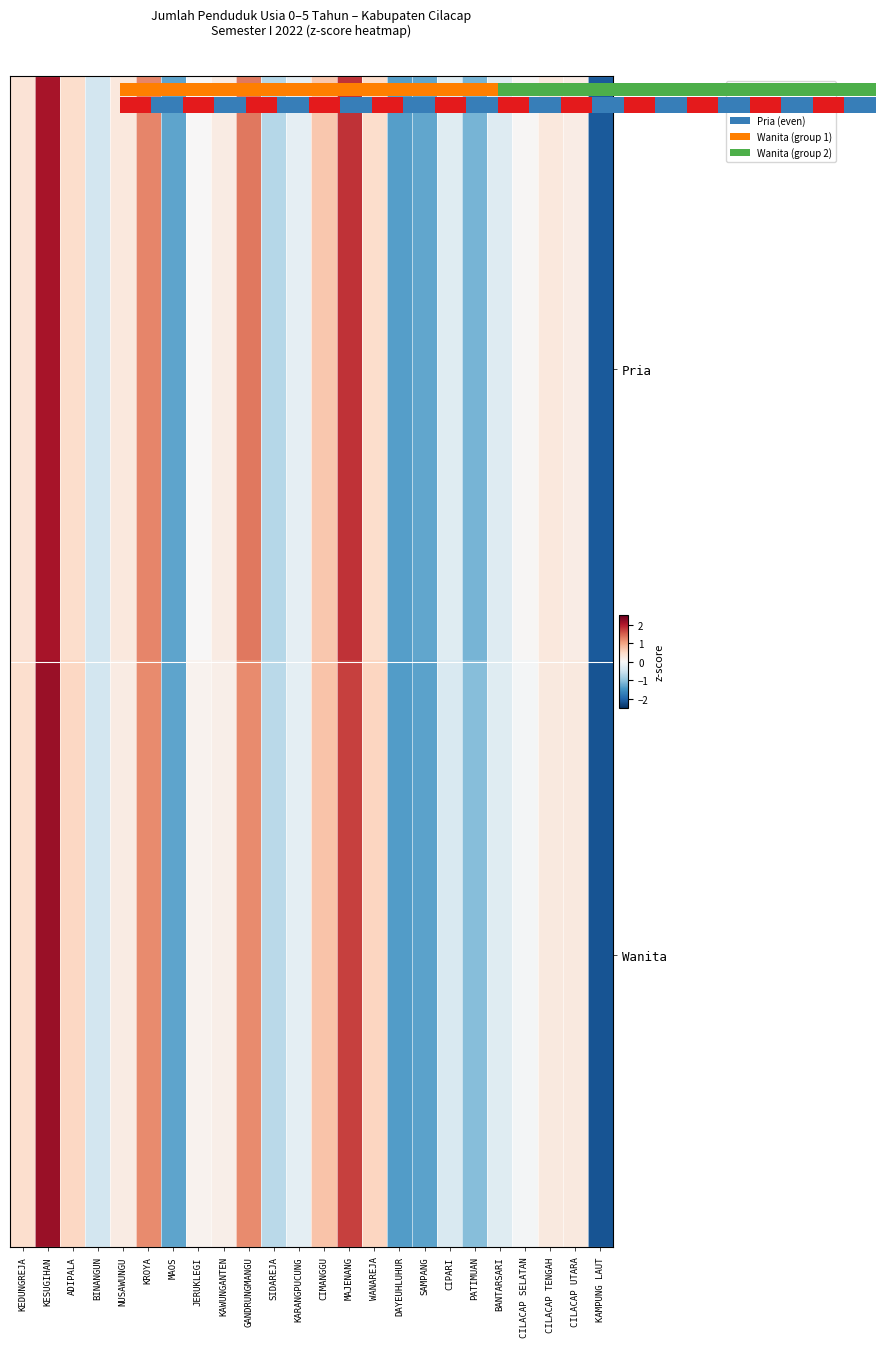

The Wanita series shows 0.1 at KAWUNGANTEN. True or false?

True